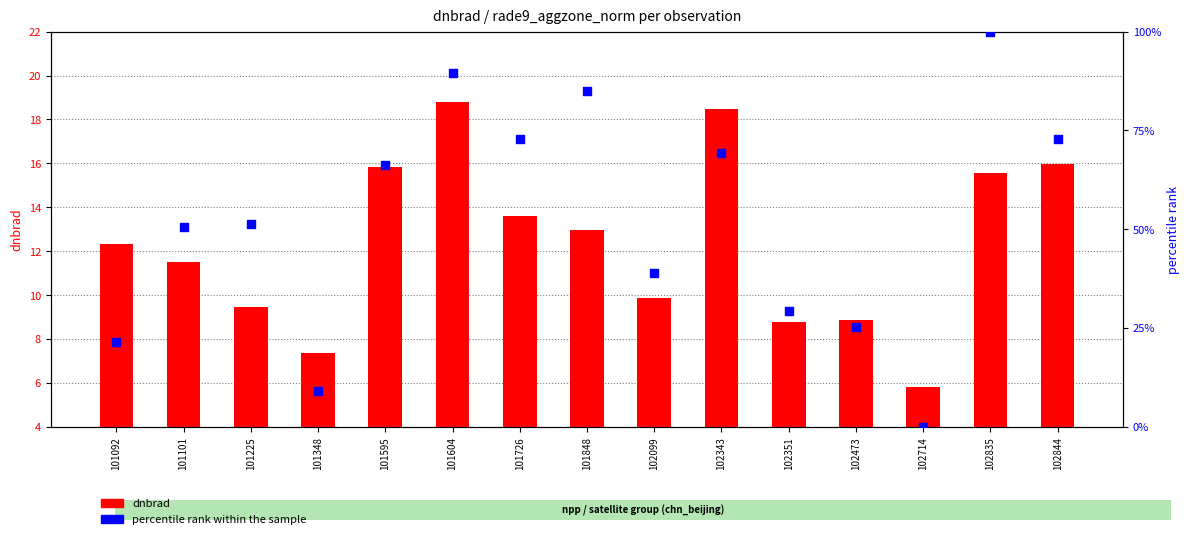

Which series reaches the maximum Y coordinate?

percentile rank within the sample